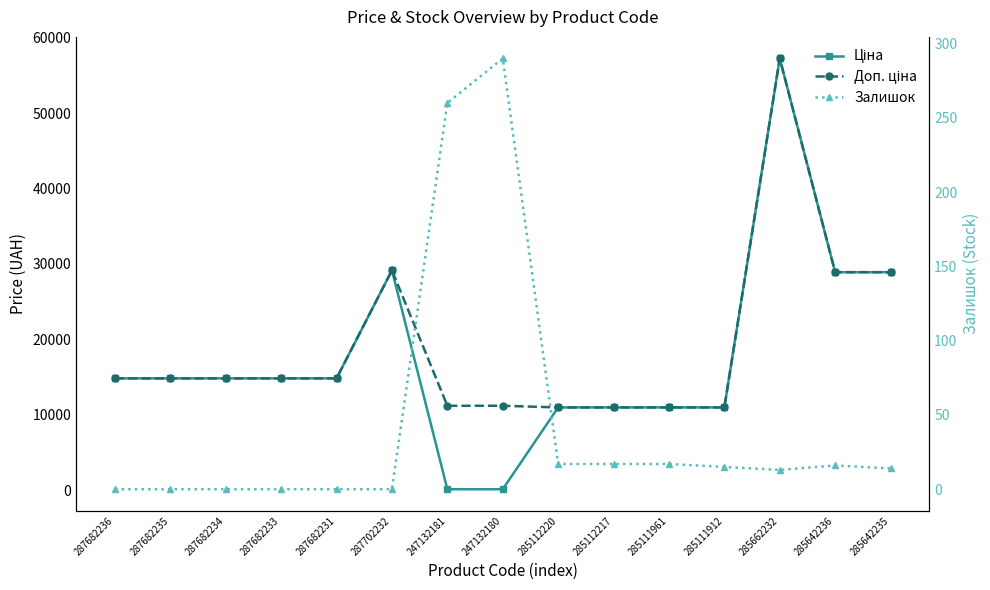

Which category has the highest value in the Доп. ціна series?

285662232